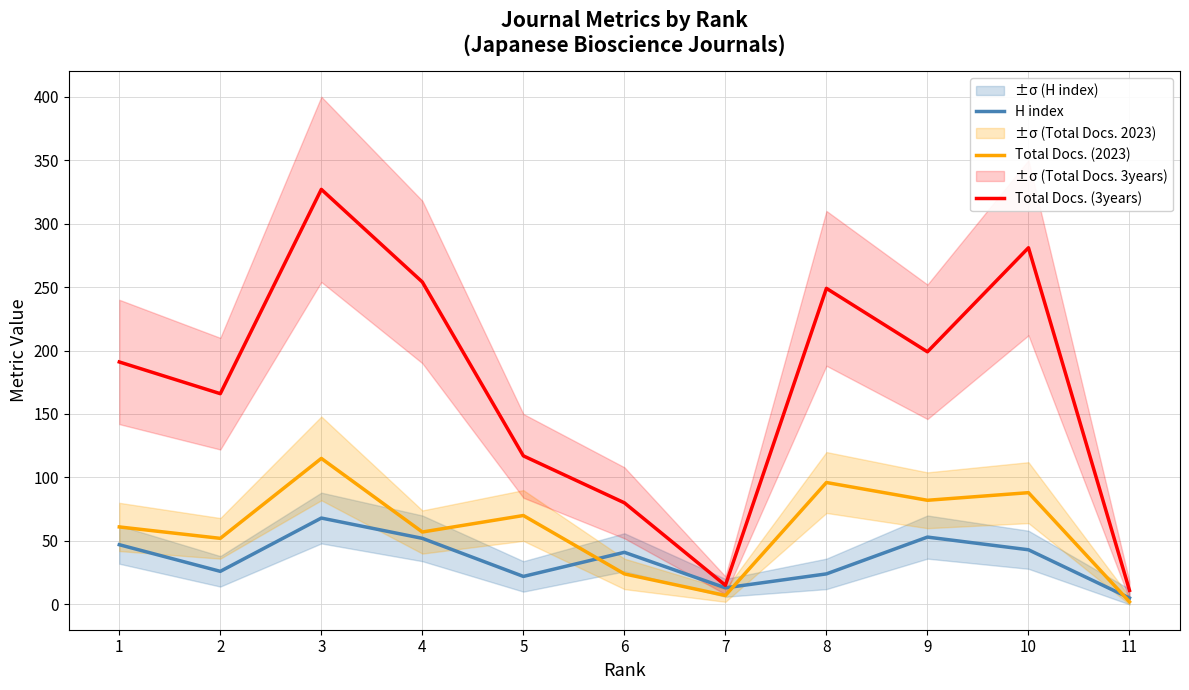

The value of Total Docs. (3years) at 11 is 11. True or false?

True